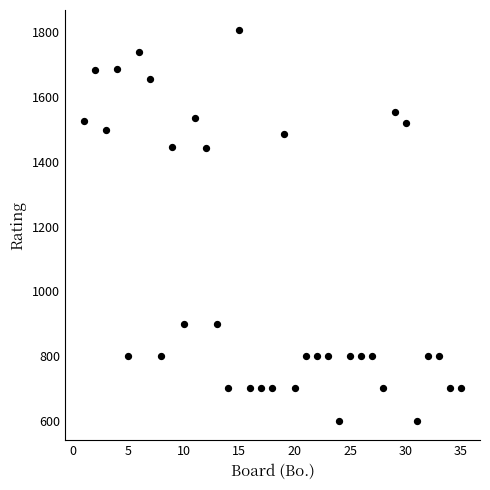

What is the range of X values (max minus min)?

34